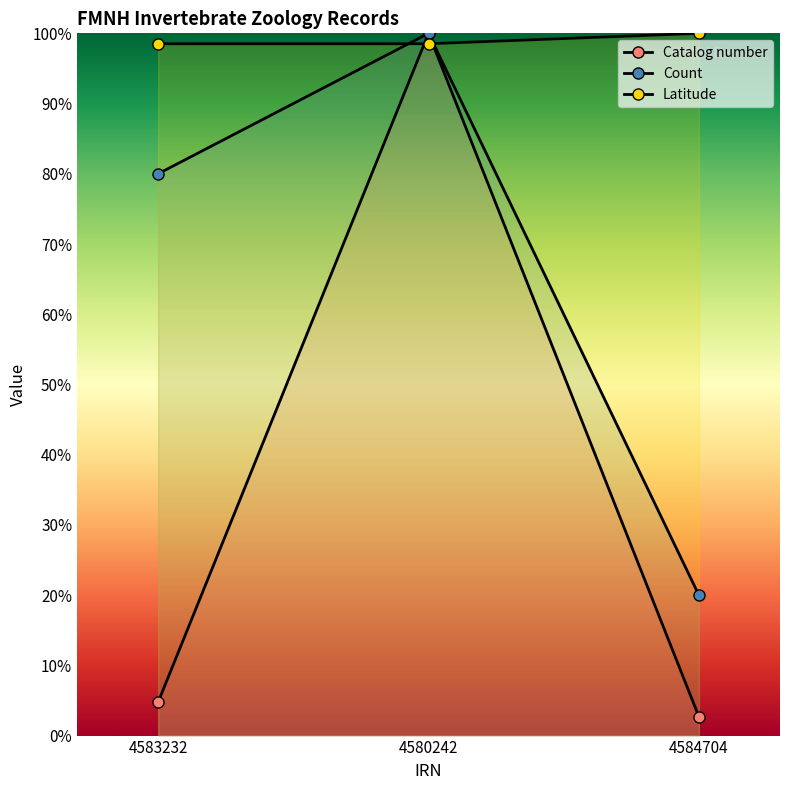

At 4580242, list the series in order from smallest to largest.

Latitude, Catalog number, Count